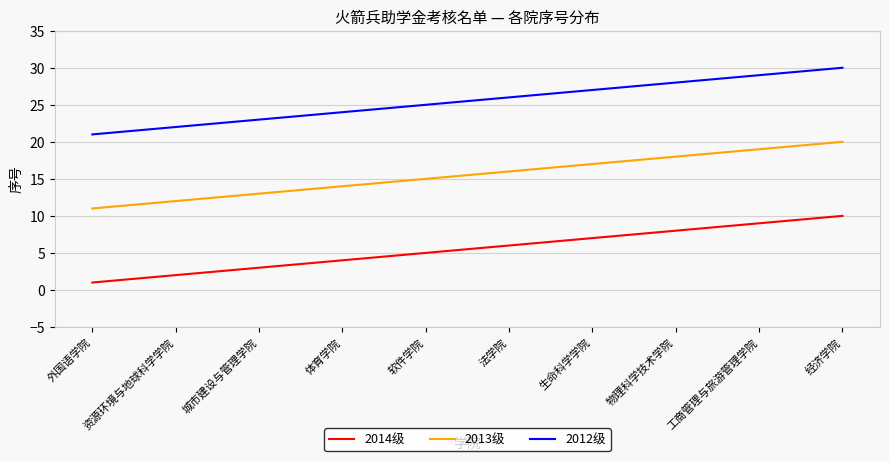

True or false: 2014级 and 2013级 cross at least once.

False